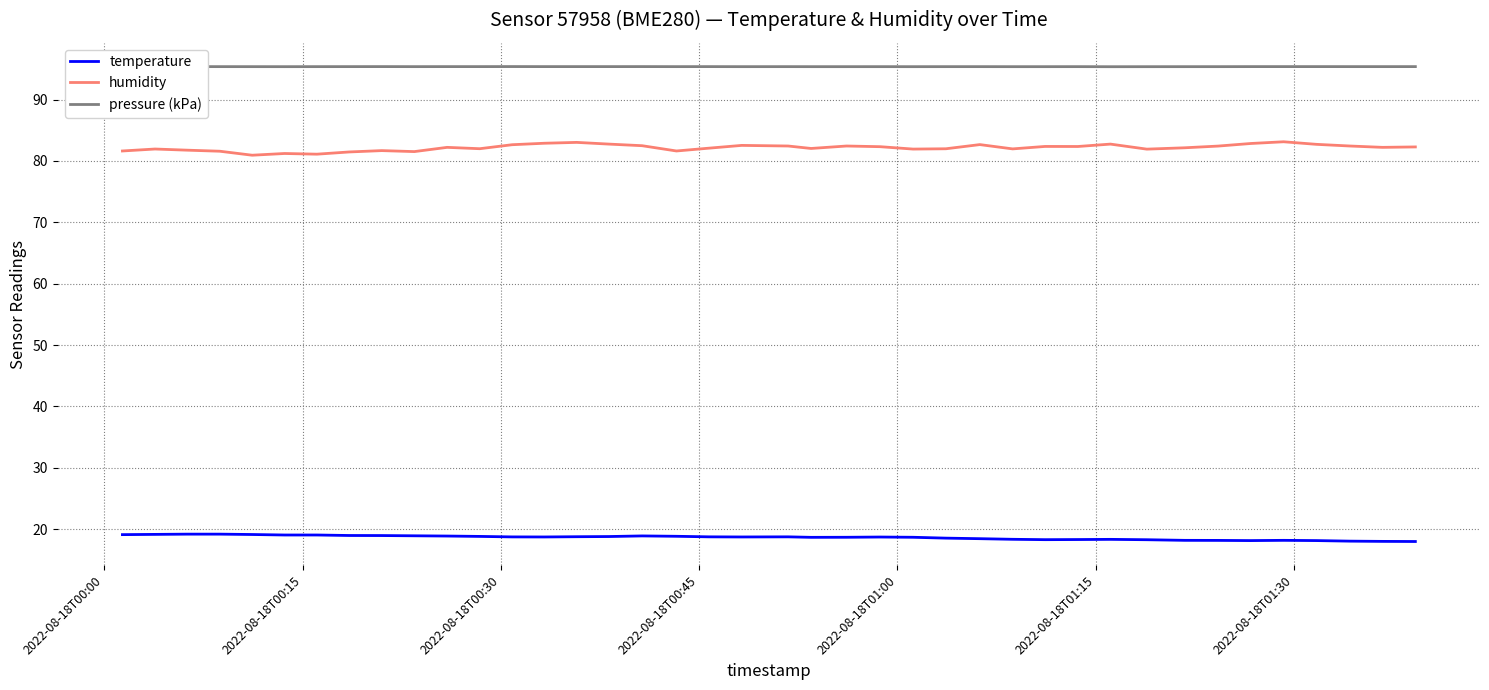

How many lines are shown in the chart?

3